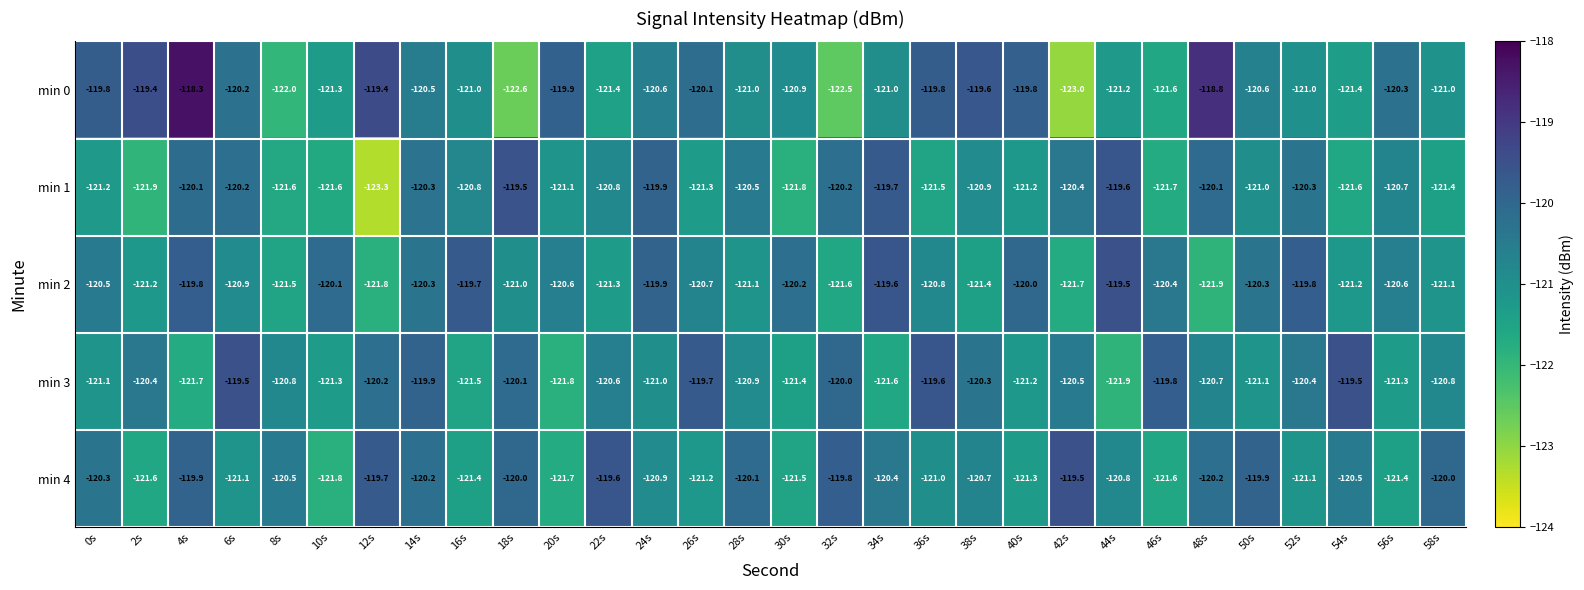

Which series changed the most between 26s and 30s?

min 3